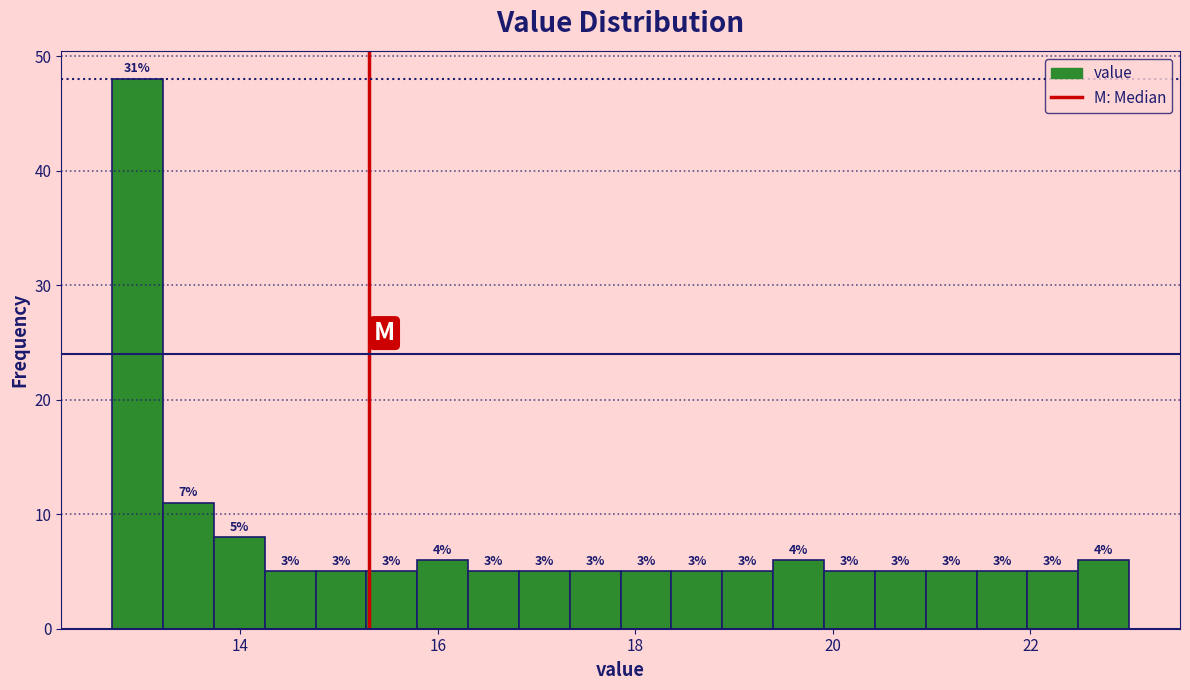

Read against the x-axis, roughly where is the centre of the tallest bar?

13.0